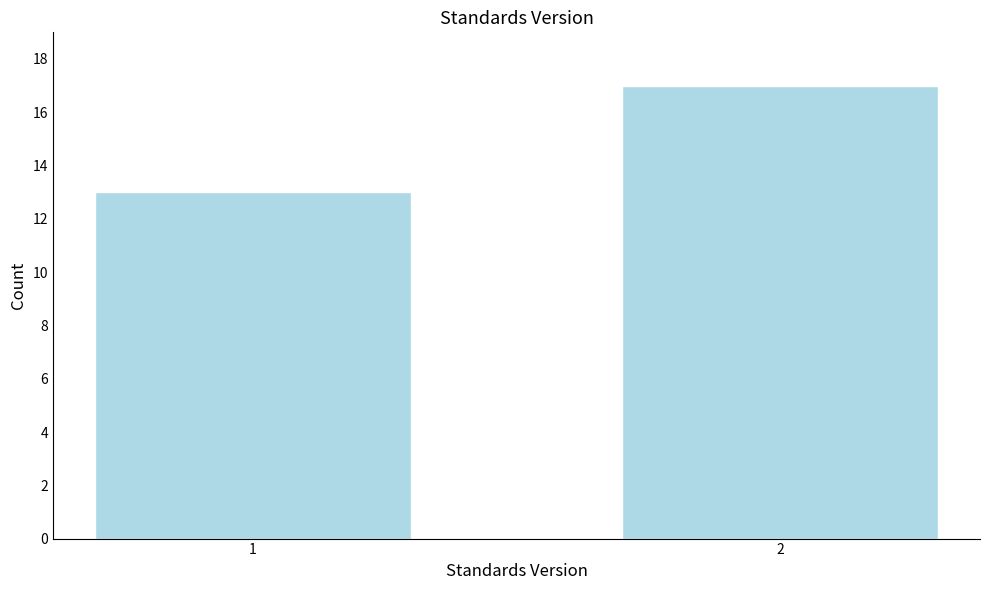

Reading left to right, what are all the values shown in this chart?

13	17